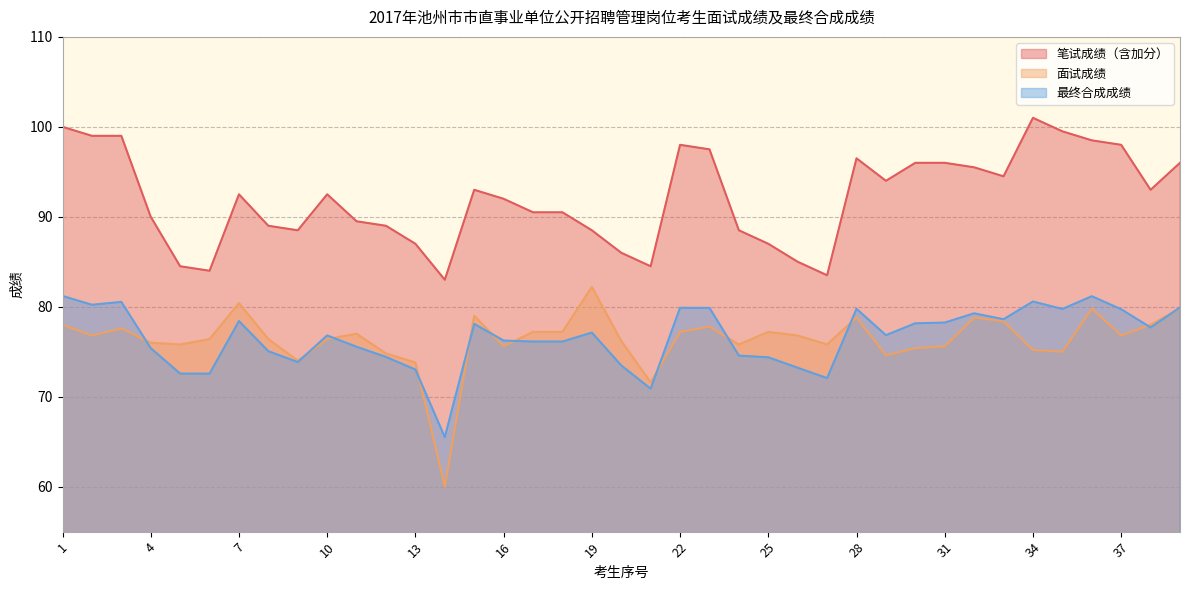

What is the sum of all 最终合成成绩 values?

2986.9